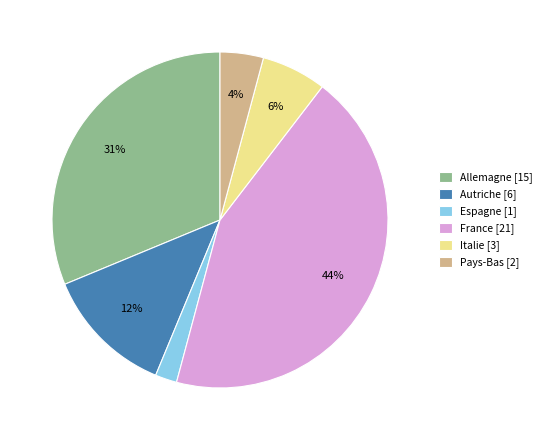

Which slice is the largest?

France